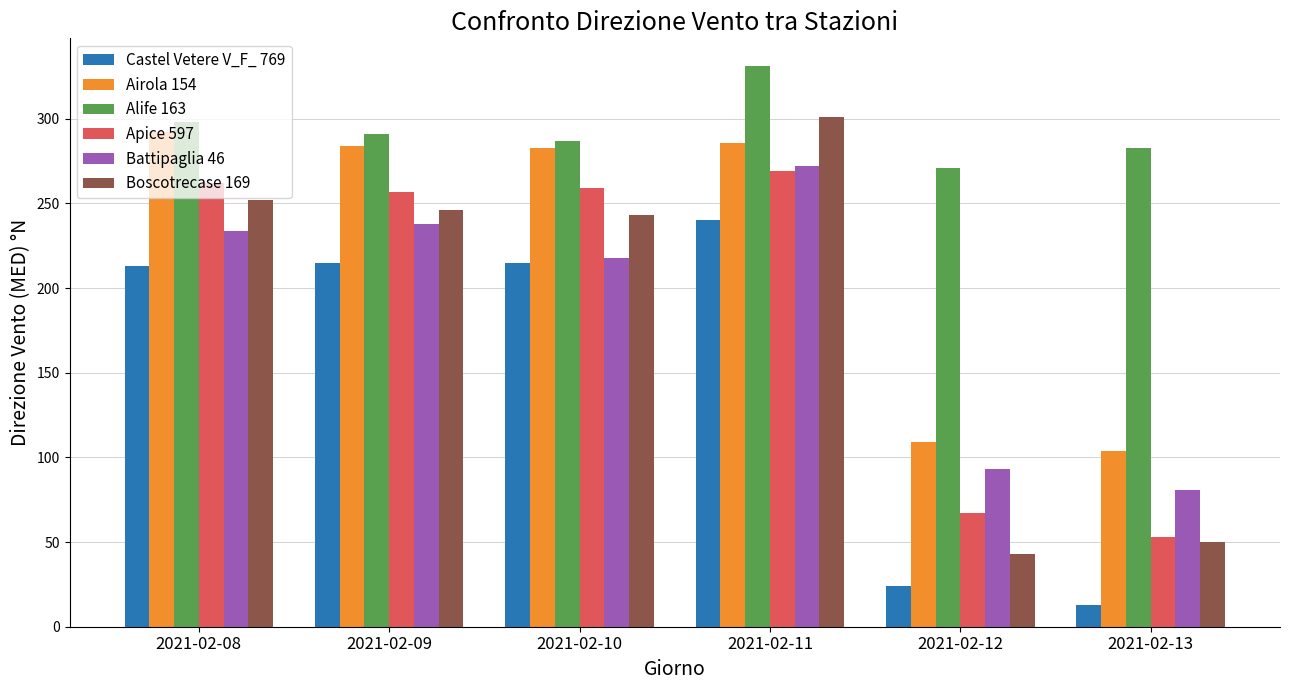

The value of Apice 597 at 2021-02-08 is 85. True or false?

False